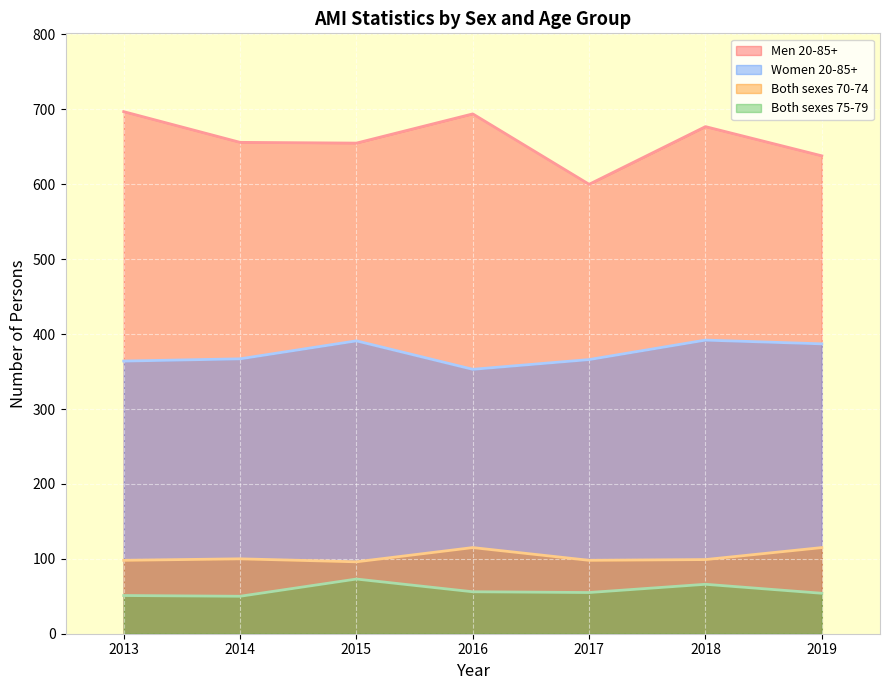

Is it true that Men 20-85+ equals 677 at 2018?

True